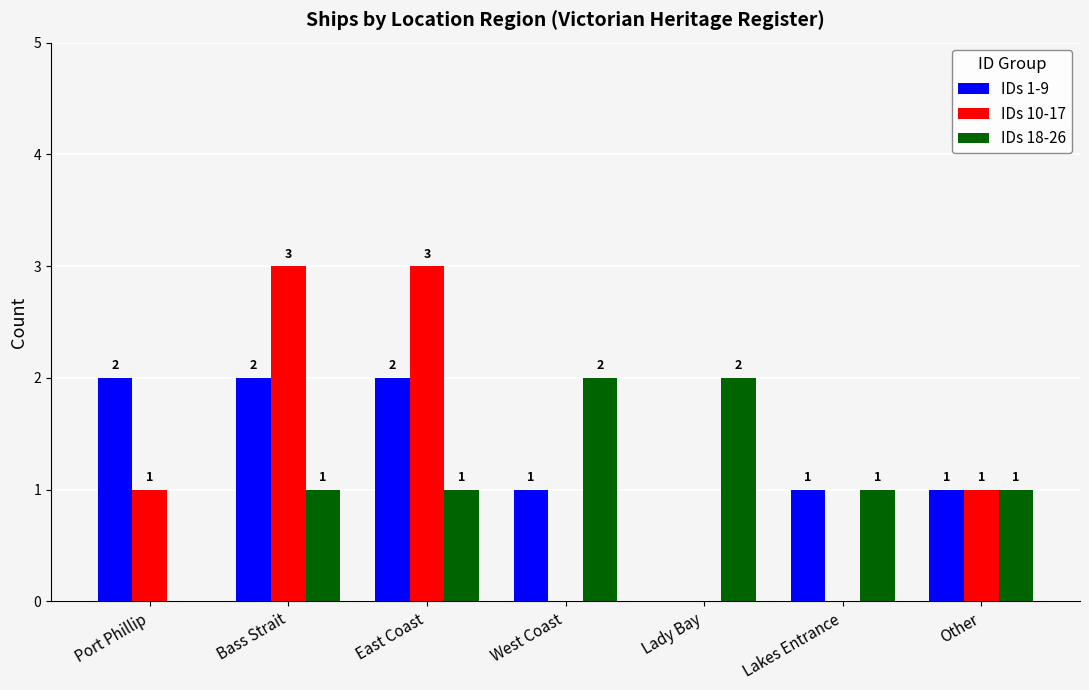

Are the bars horizontal?

No